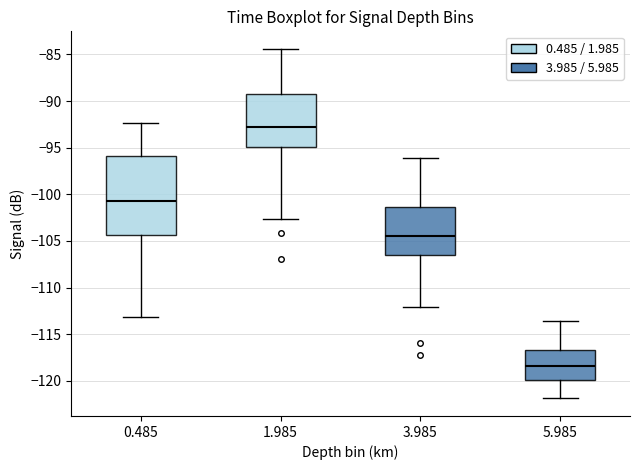

Which box's median line is the highest?

1.985